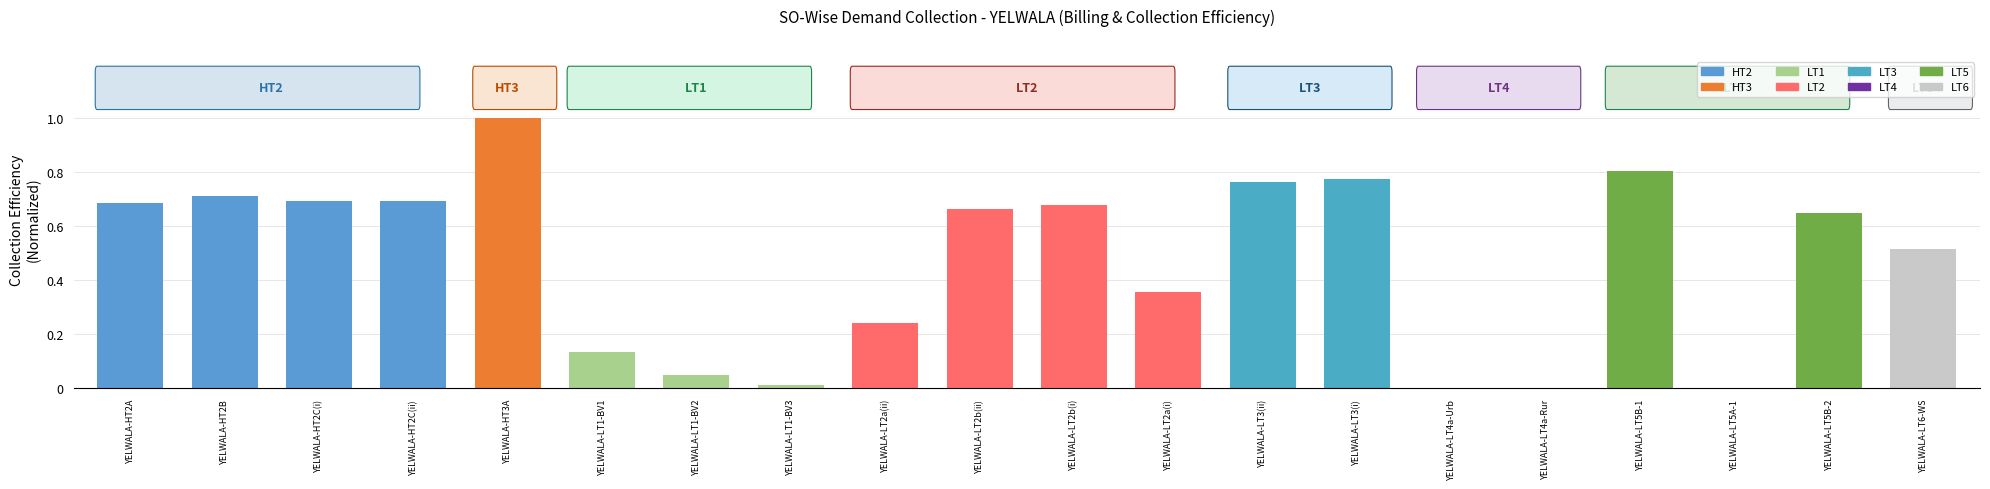

What is the sum of all values?

9.4